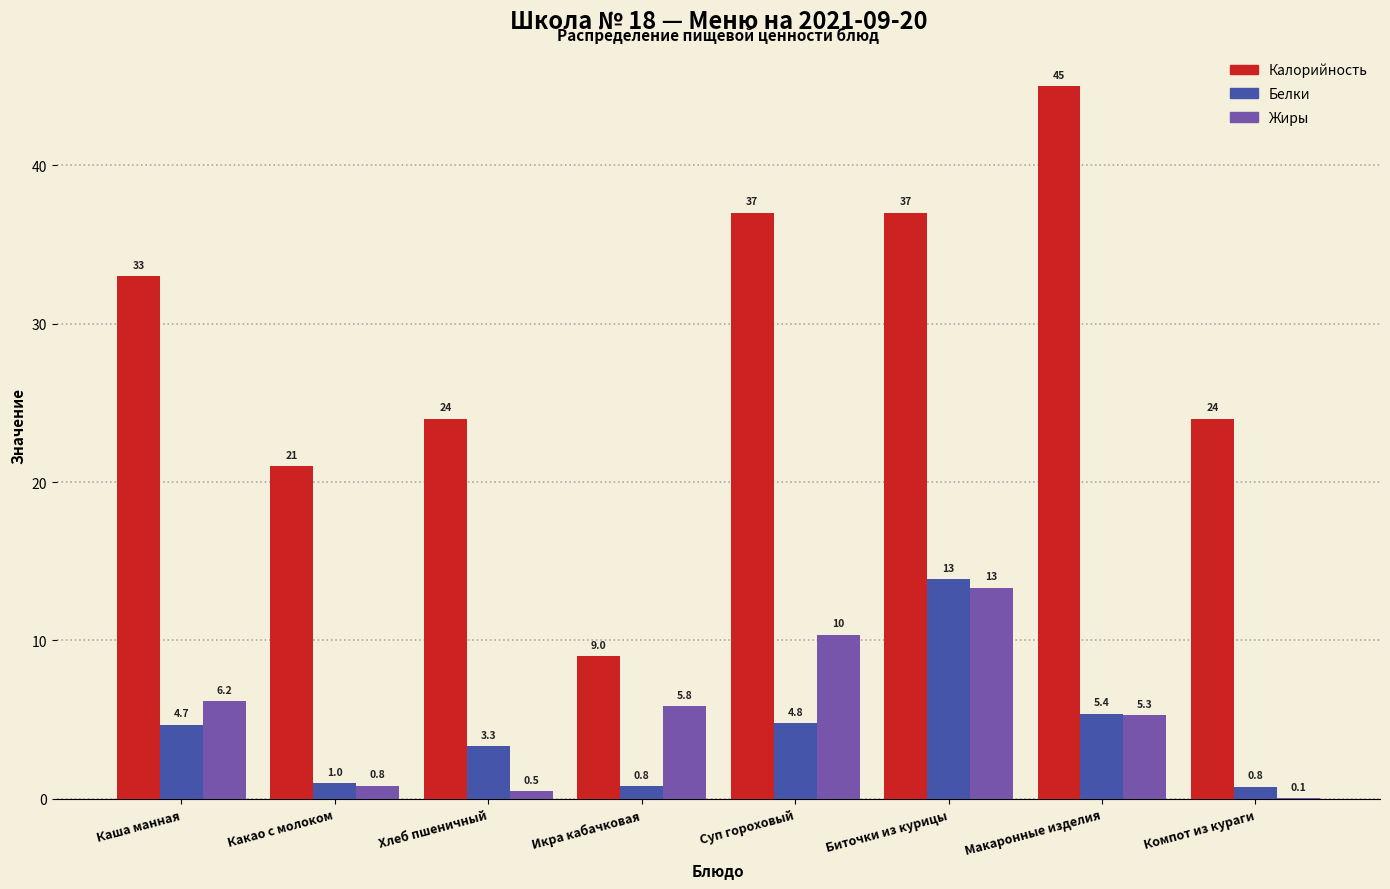

Read the Белки value at Компот из кураги.

0.8